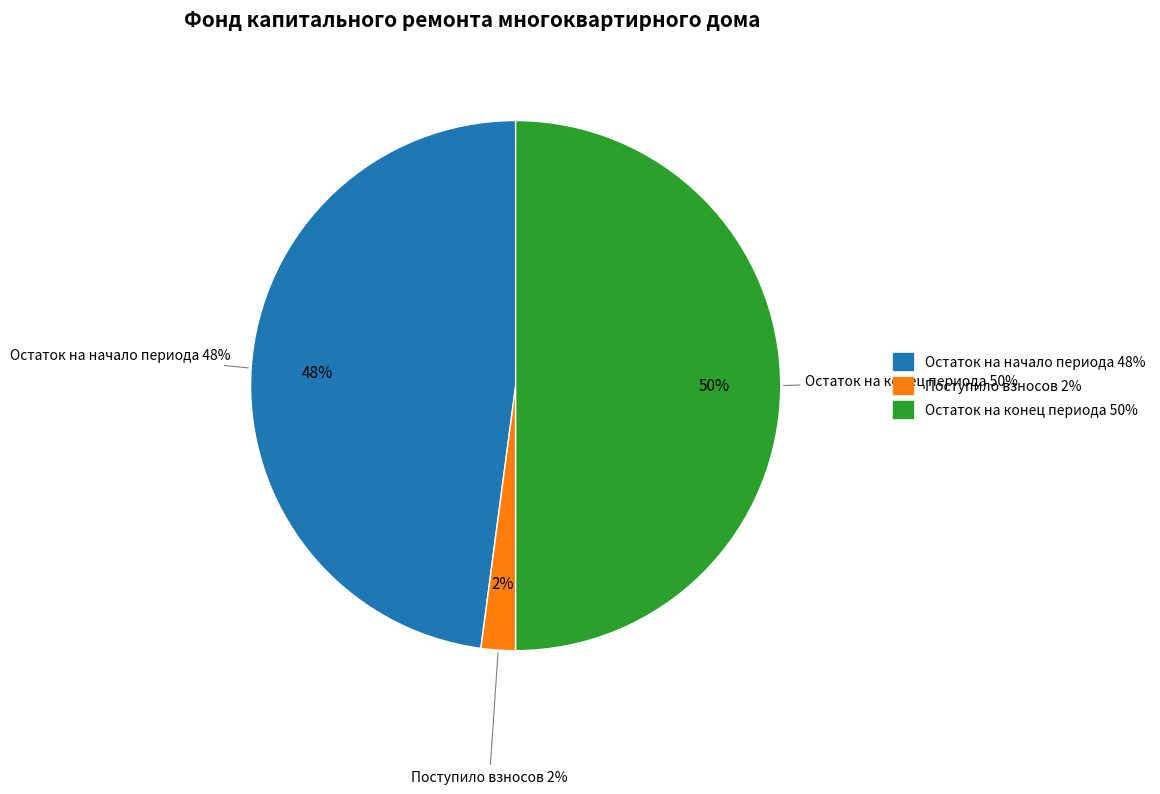

What percentage is the Взносов slice, to the nearest percent?

2%